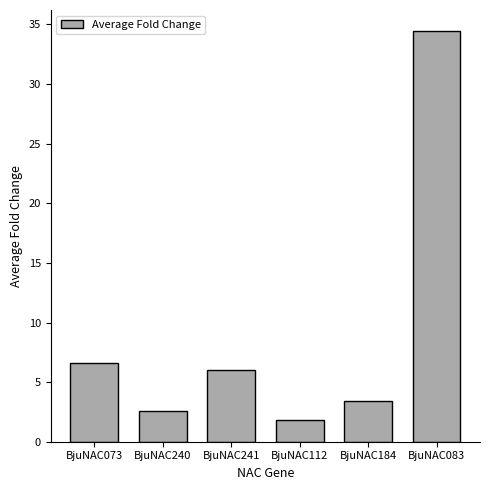

Is it true that the value at BjuNAC073 is 6.6?

True